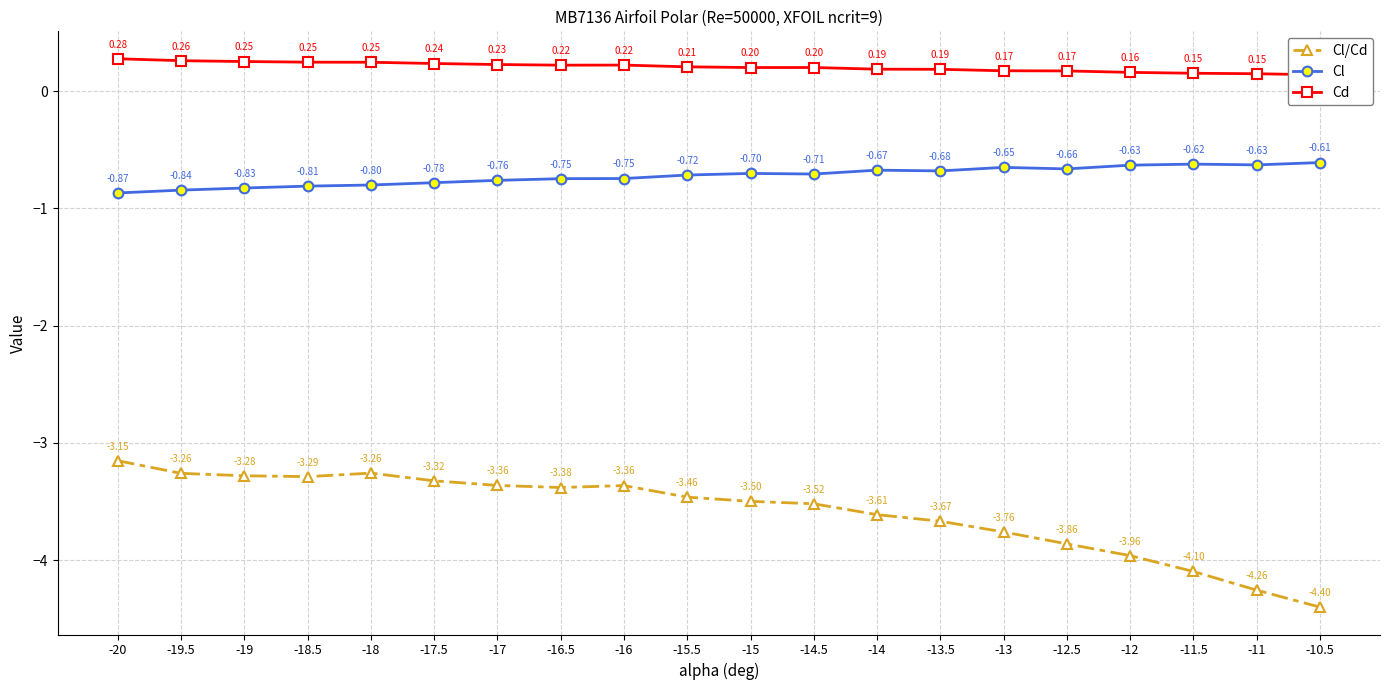

Rank the series at -10.5 from highest to lowest value.

Cd, Cl, Cl/Cd